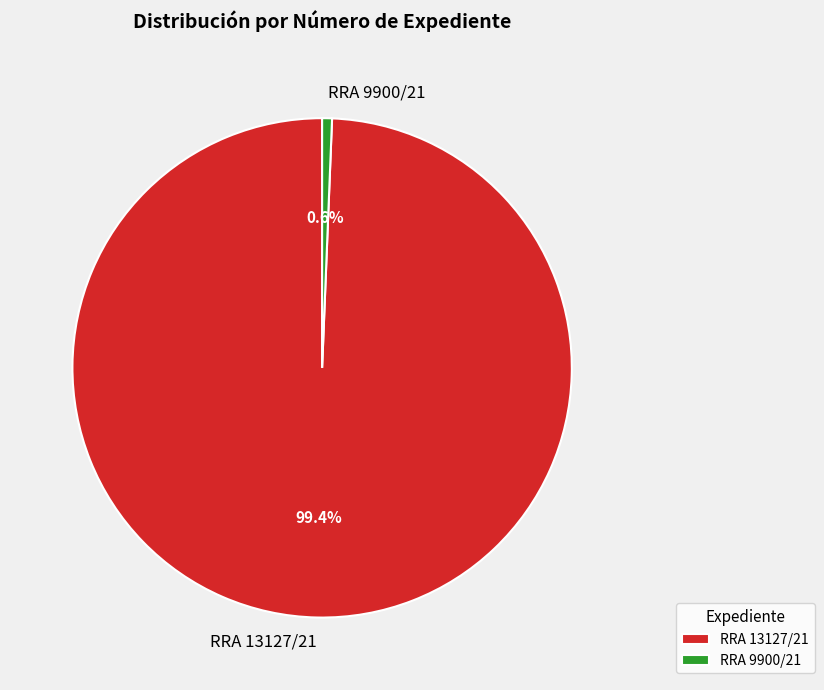

What percentage is the RRA 9900/21 slice, to the nearest percent?

1%